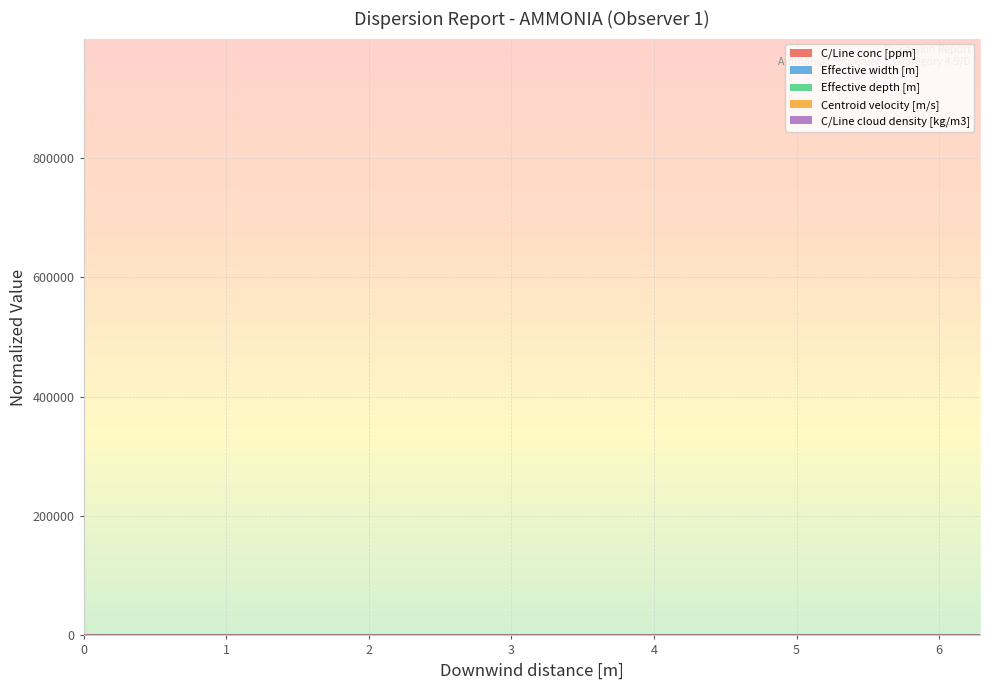

Does the chart display data point markers on the line(s)?

No